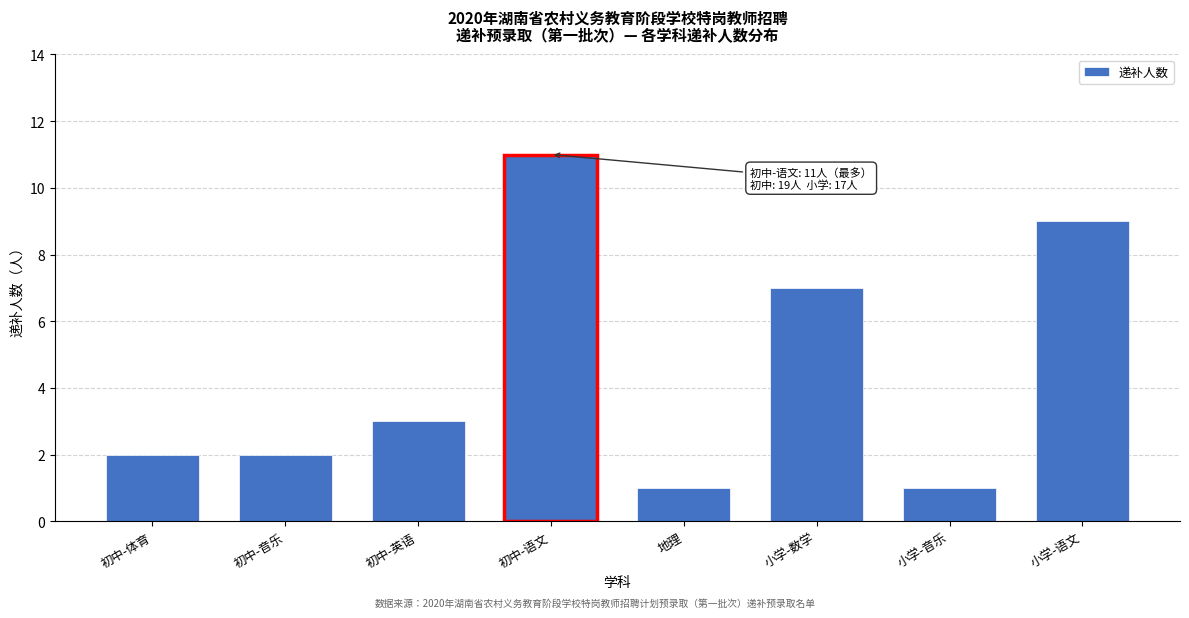

Reading left to right, what are all the values shown in this chart?

2	2	3	11	1	7	1	9